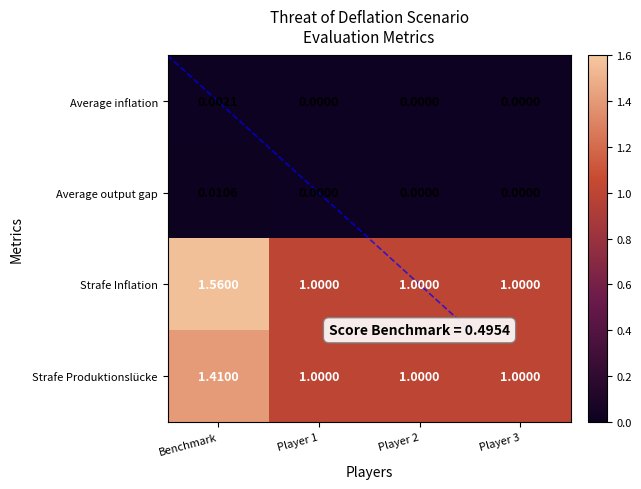

How many positive values does the diagonal series have?

3